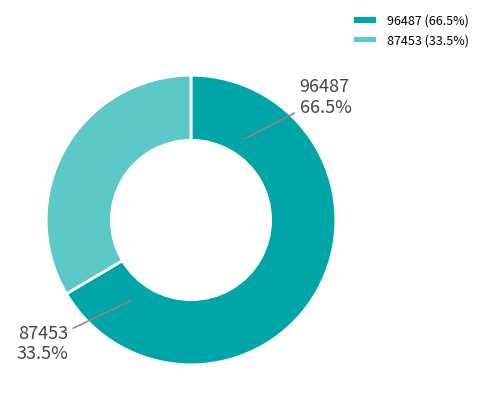

Does 87453 account for over 50% of the chart?

No